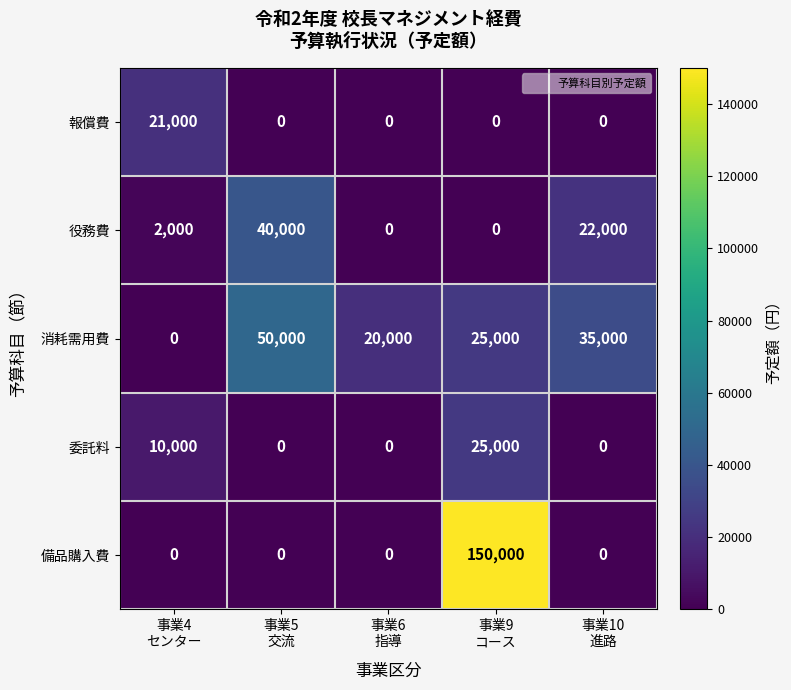

Which series changed the most between 事業4
センター and 事業10
進路?

消耗需用費